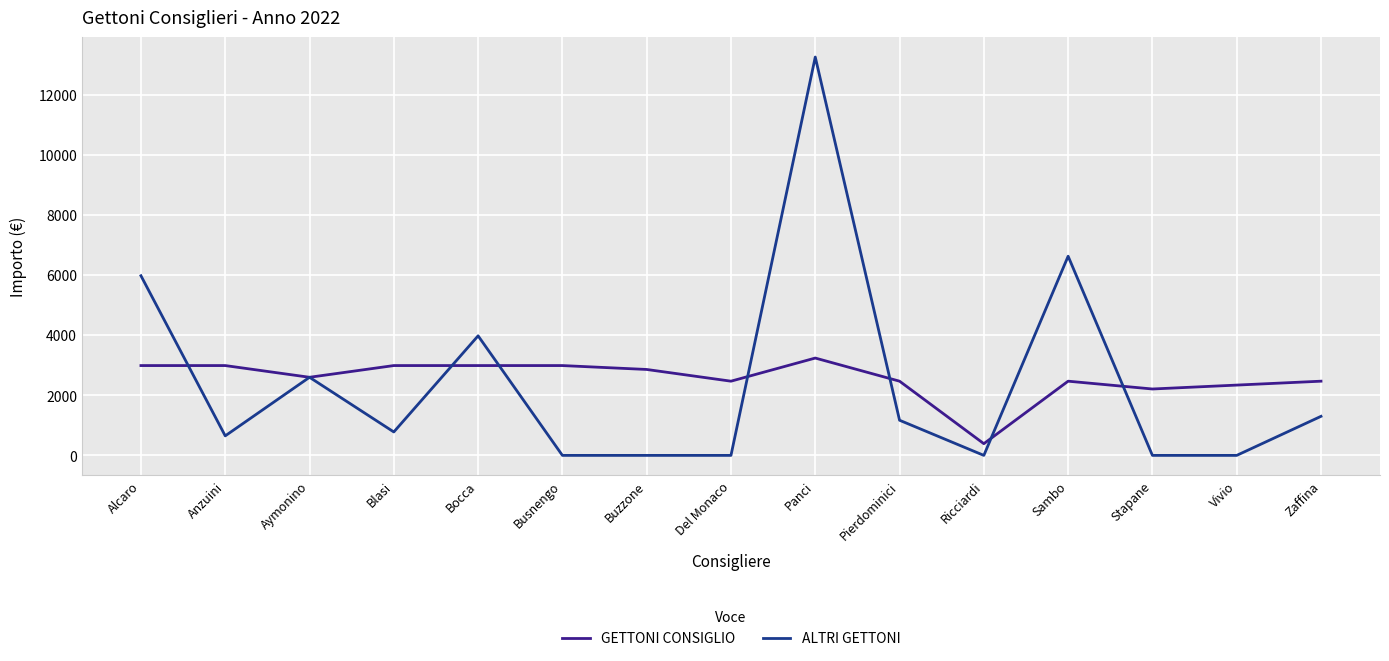

In ALTRI GETTONI, how many points are higher than both neighbors (excluding endpoints)?

4